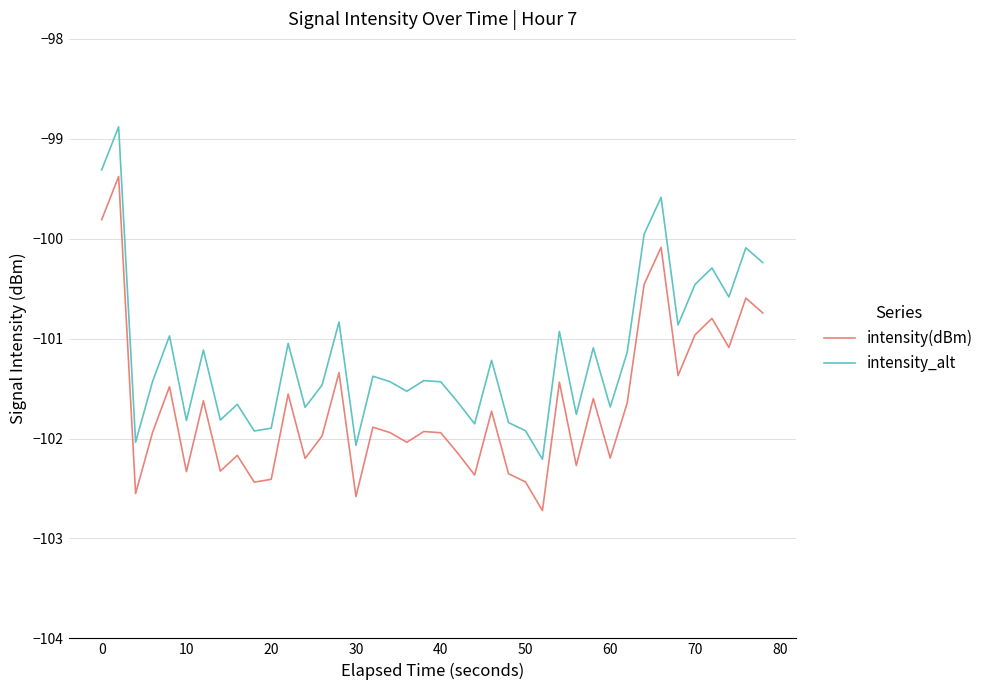

What are all the series names shown in the legend?

intensity(dBm), intensity_alt